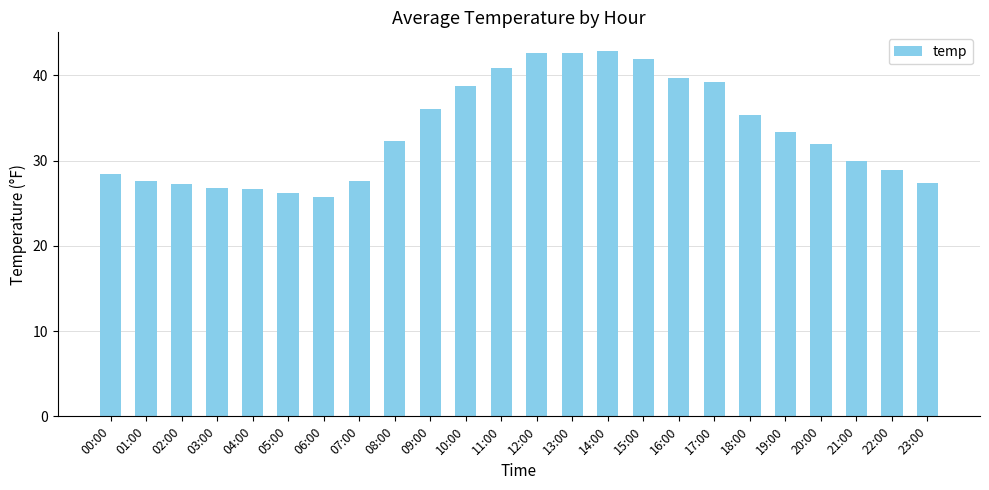

True or false: the data shows 10.9 at 21:00.

False